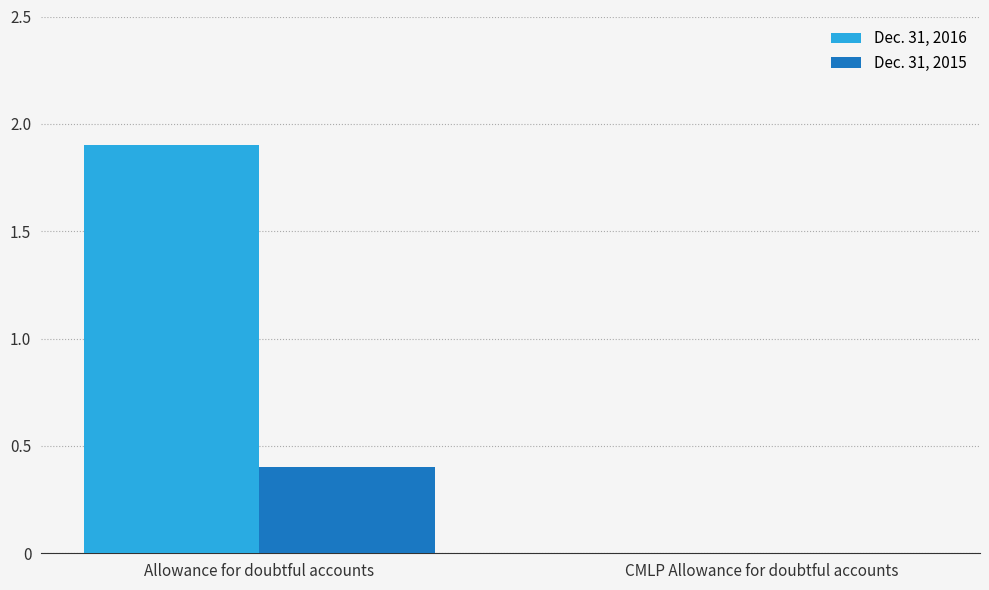

The value of Dec. 31, 2016 at Allowance for doubtful accounts is 1.9. True or false?

True